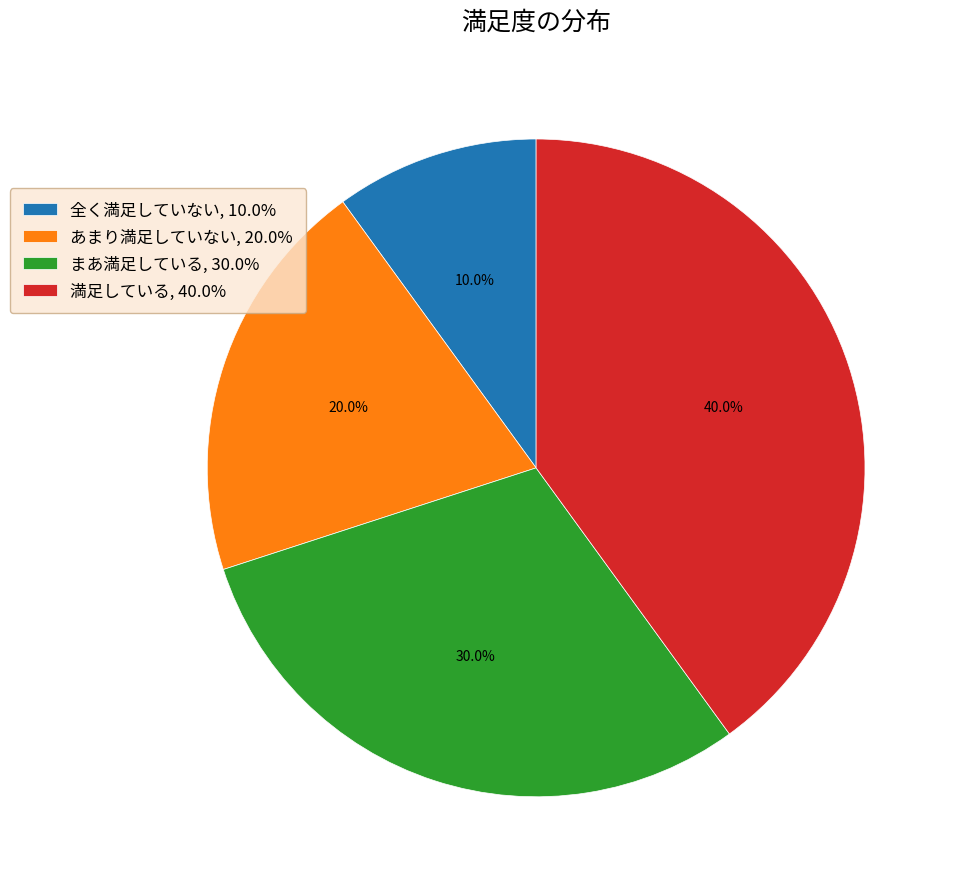

Which has a higher value, まあ満足している, 30.0% or 満足している, 40.0%?

満足している, 40.0%